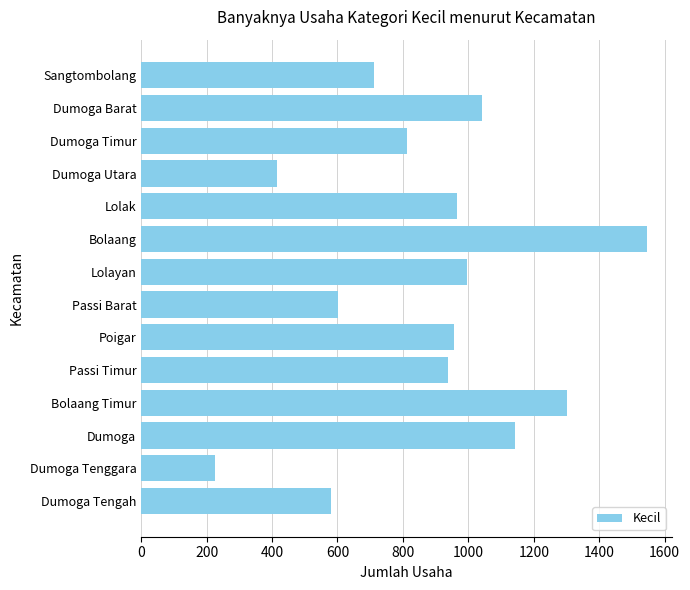

What is the value of the 11th bar from the top?

1302